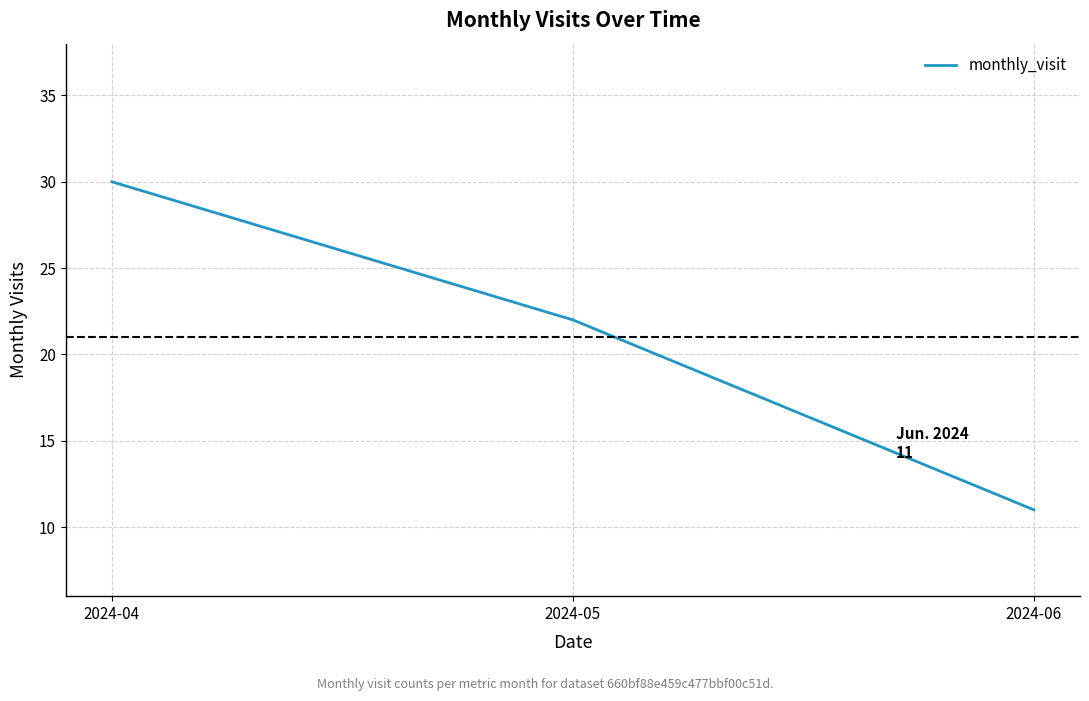

What is the change in value from 2024-04 to 2024-05?

-8